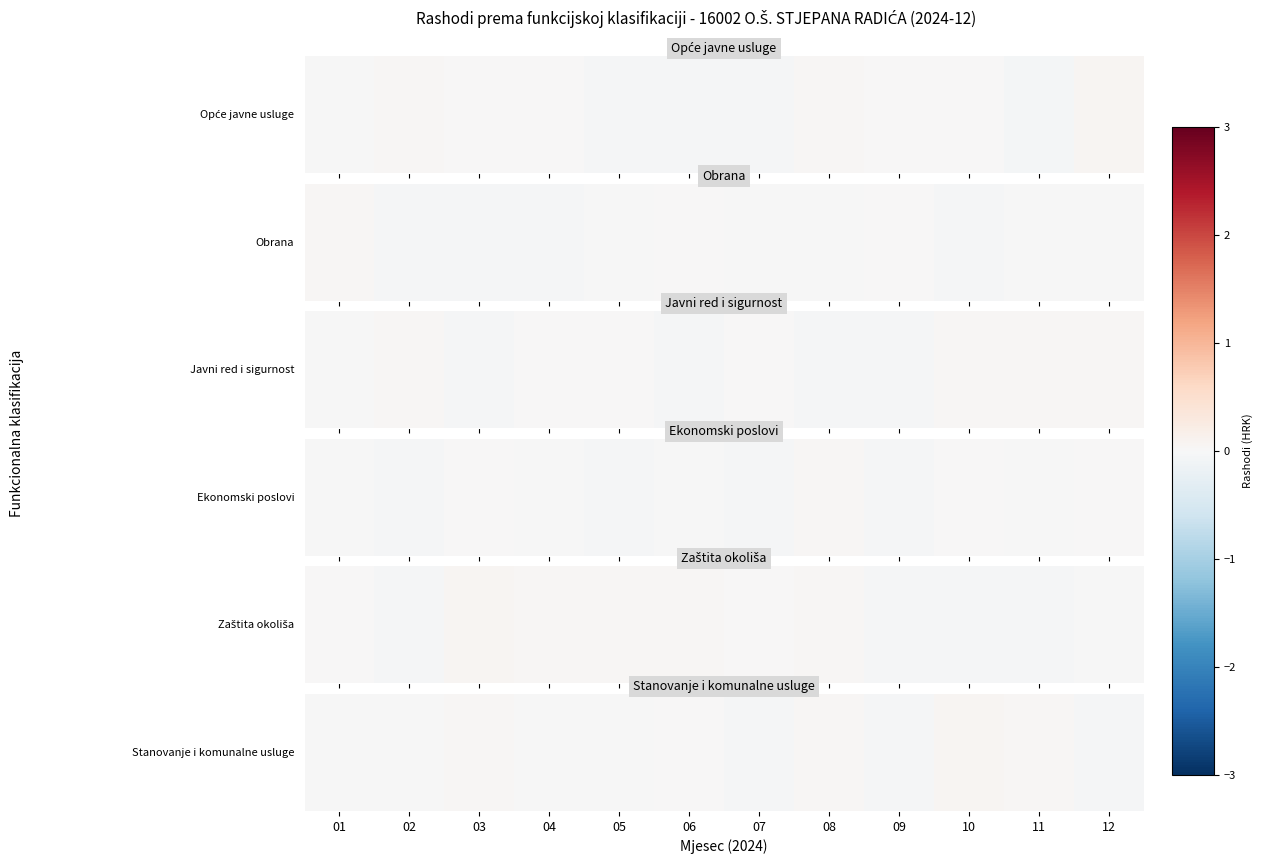

What is the difference between the maximum and minimum values?

0.1